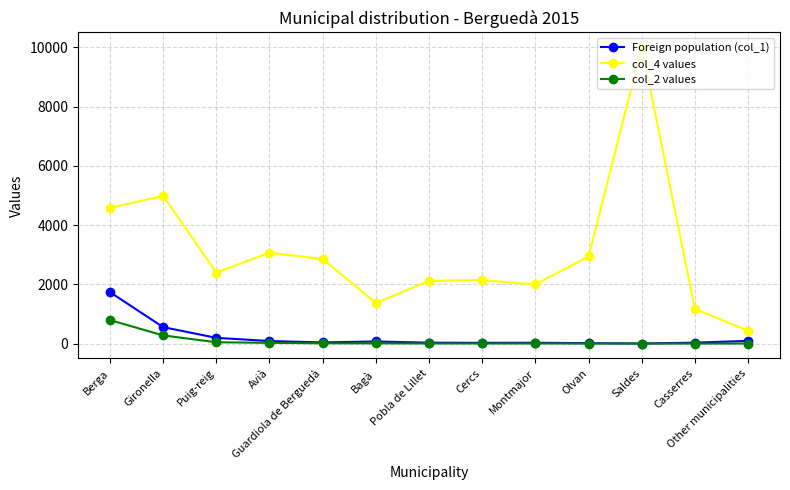

At which label is col_4 values closest to 5215?

Gironella